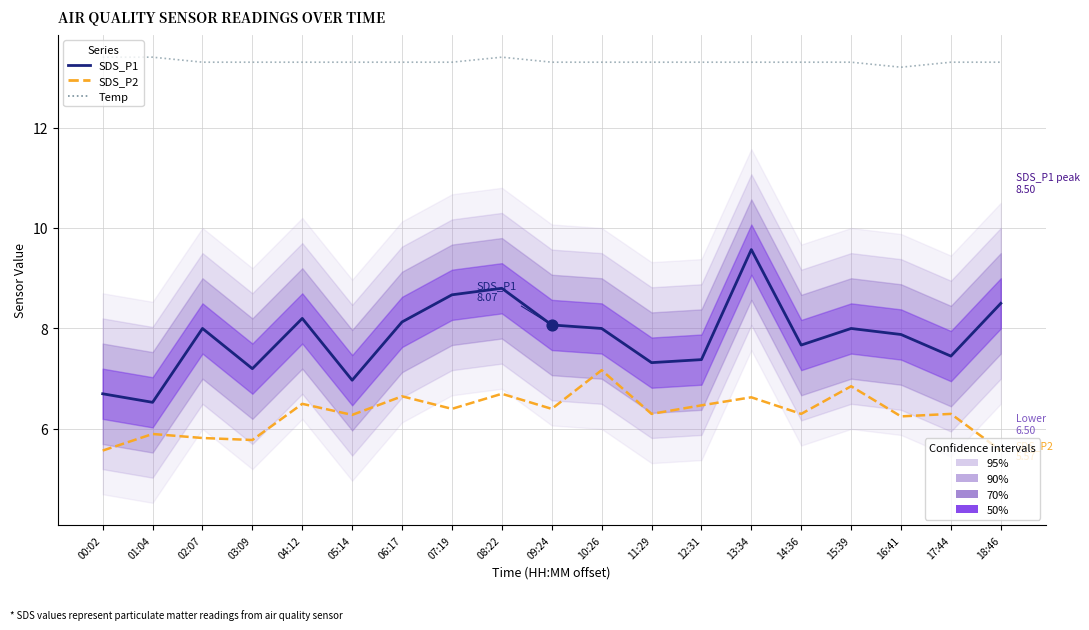

At how many categories does at least one series exceed 6?

19